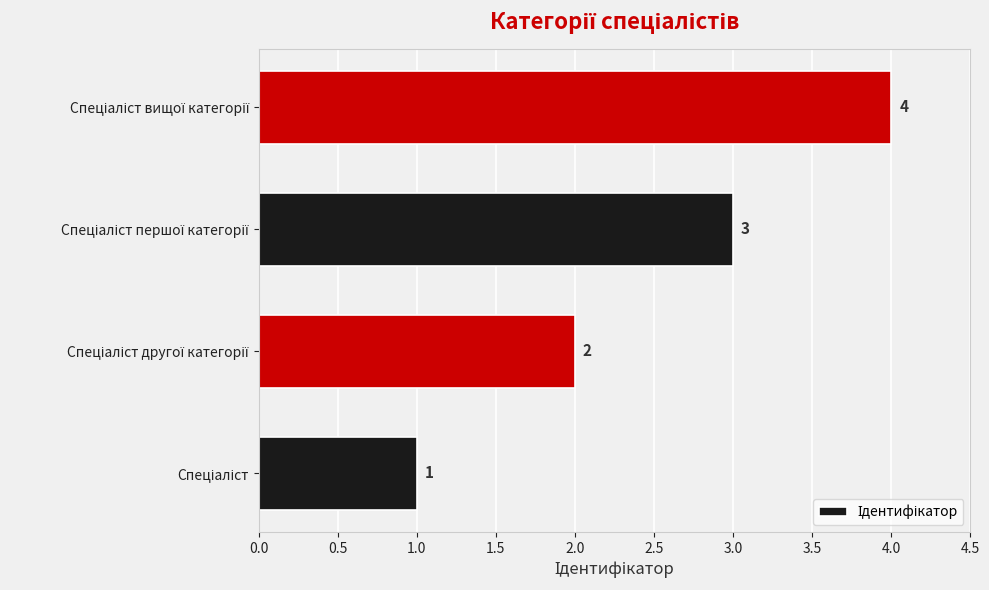

Count the values in the range 2 to 4.

3